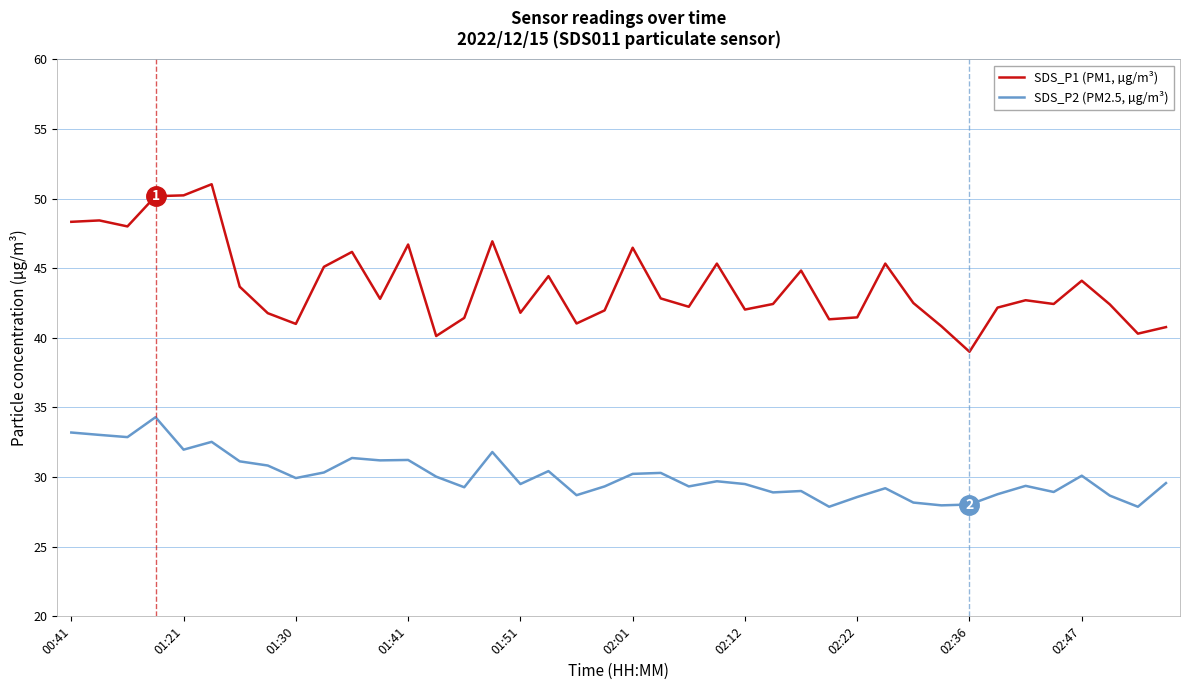

How many lines are shown in the chart?

2